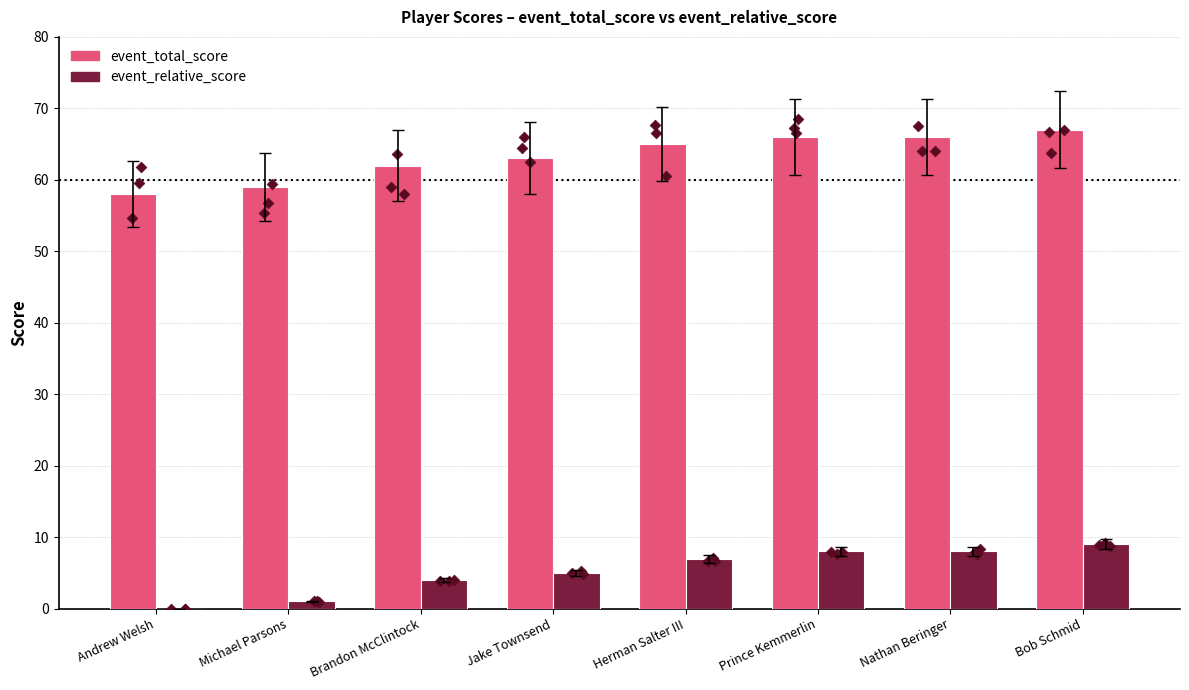

Which series has the largest total across all categories?

event_total_score